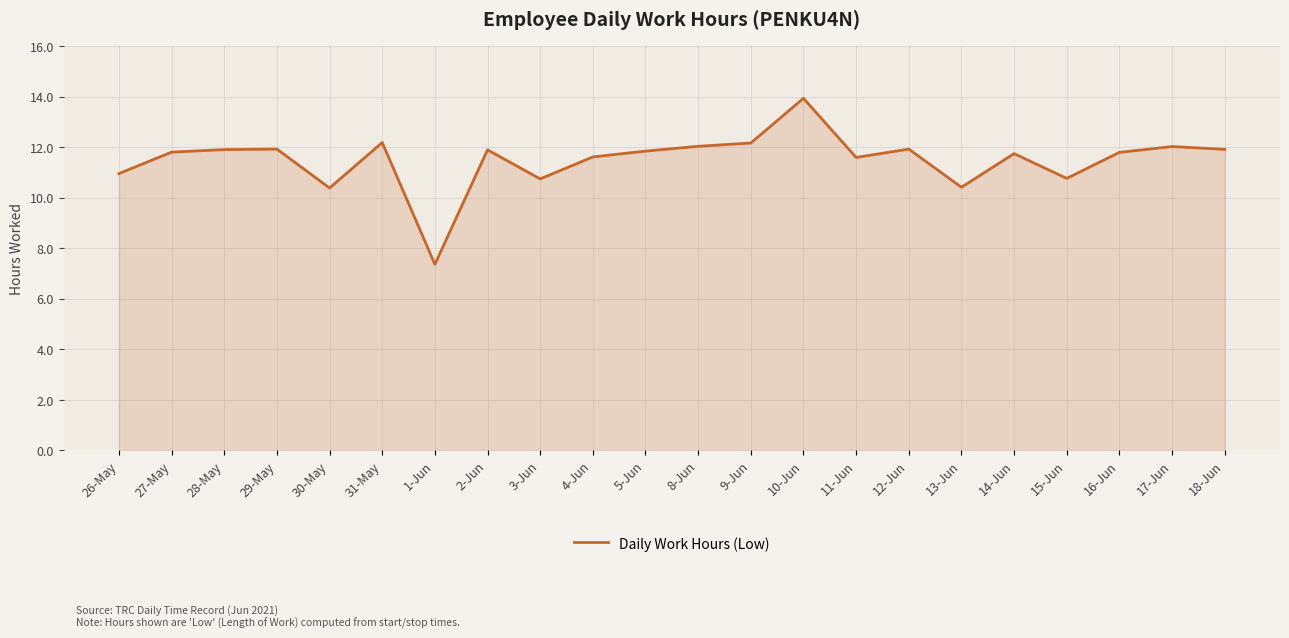

True or false: the data has more than 0 interior local peaks.

True